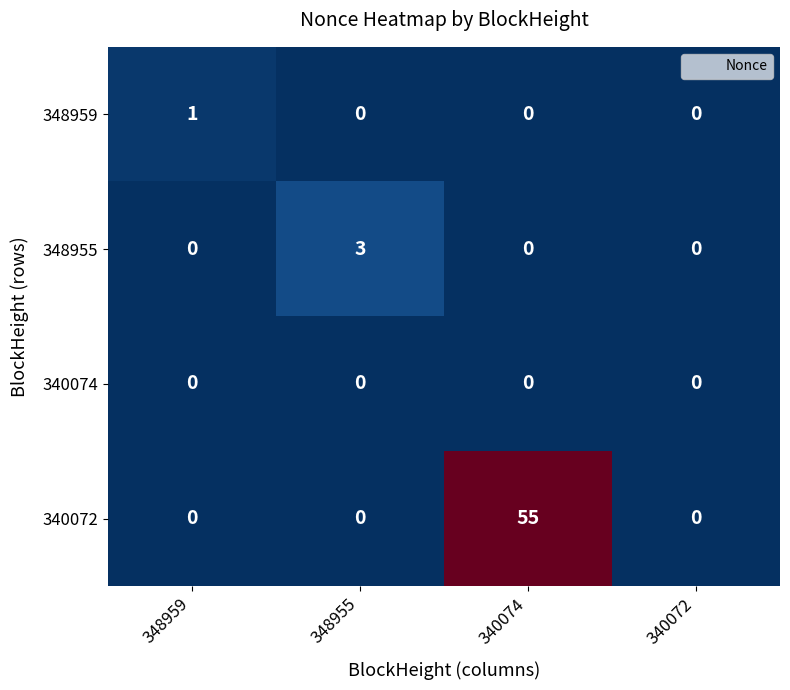

List the series in order of their peak value, highest first.

340072, 348955, 348959, 340074